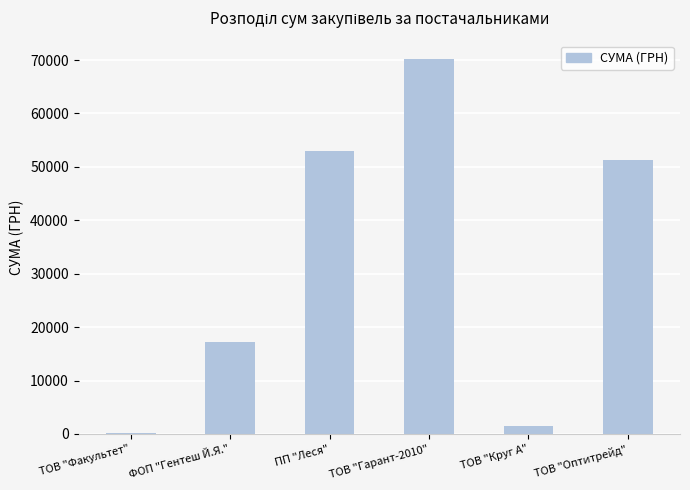

What is the change in value from ПП "Леся" to ТОВ "Гарант-2010"?

+17094.7